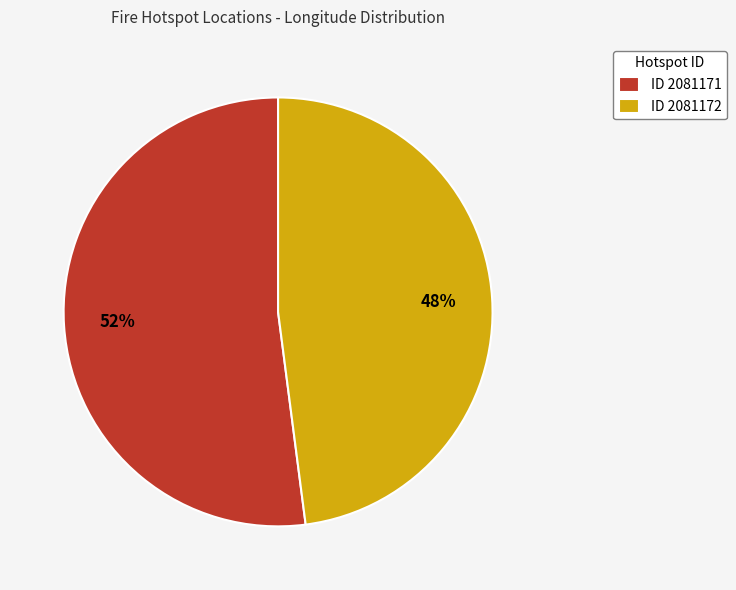

Does any single category account for the majority?

Yes